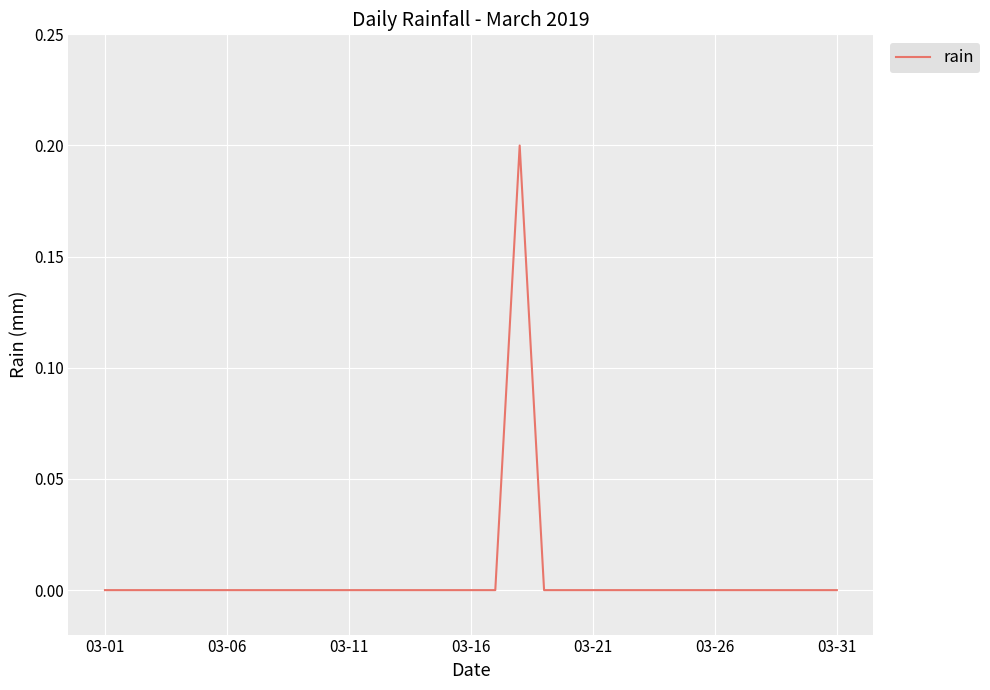

The value at 03-11 is 0.1. True or false?

False